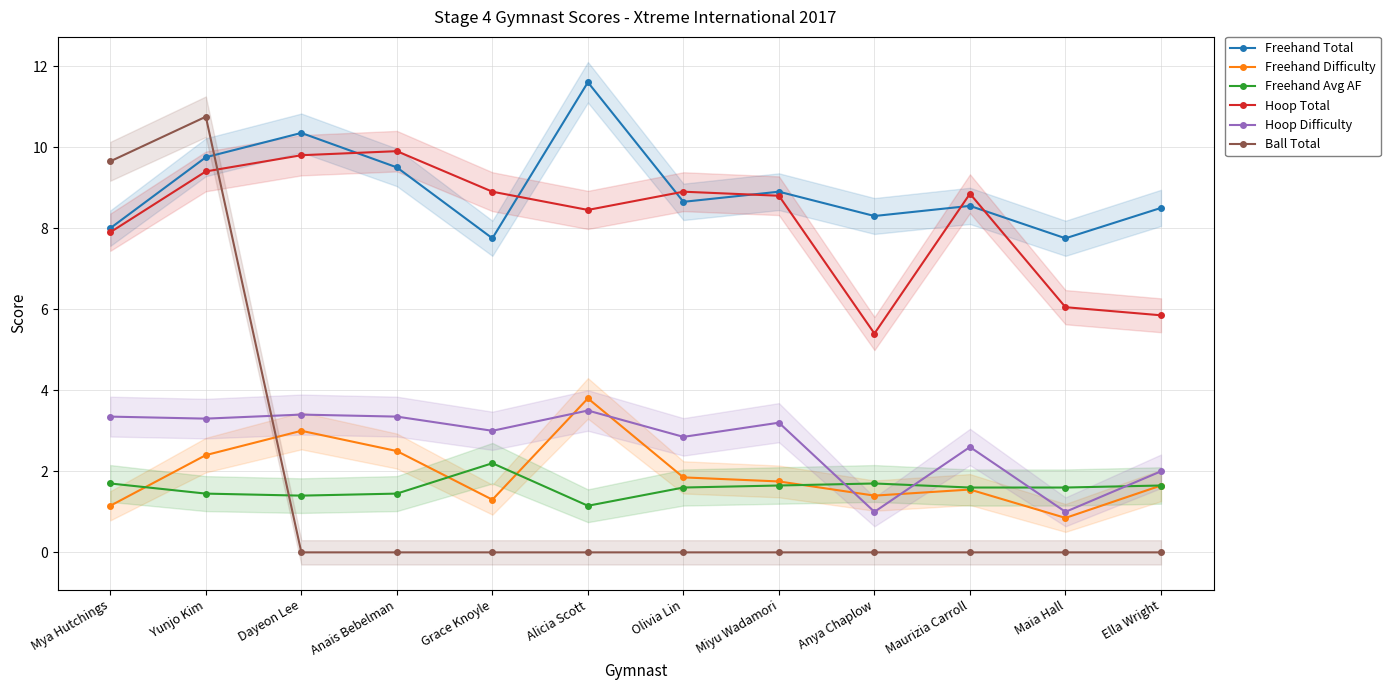

At which label is Freehand Difficulty closest to 2?

Olivia Lin